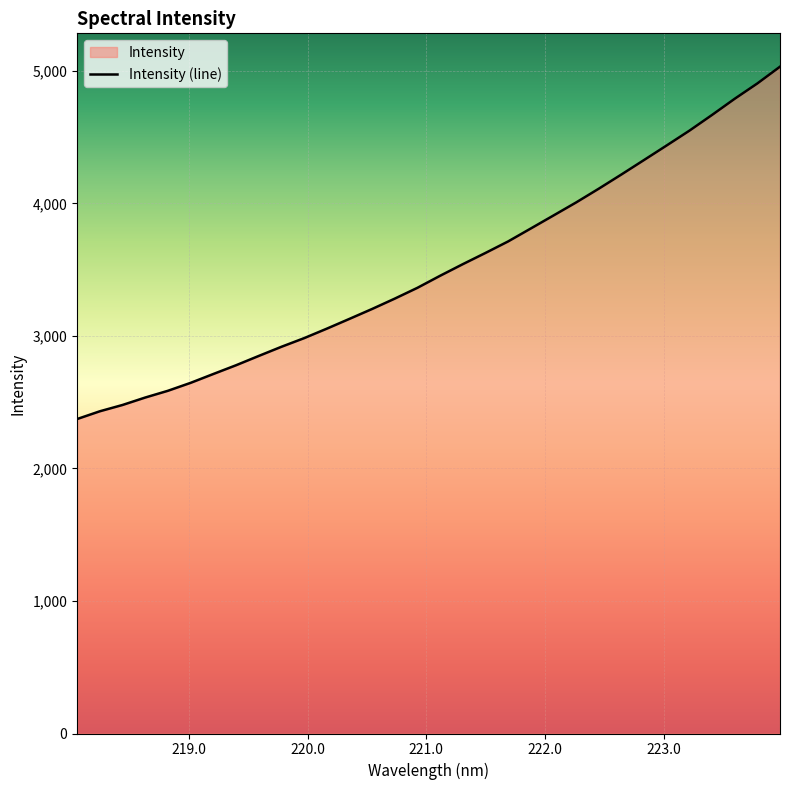

Count the number of values greater than 3454.

16